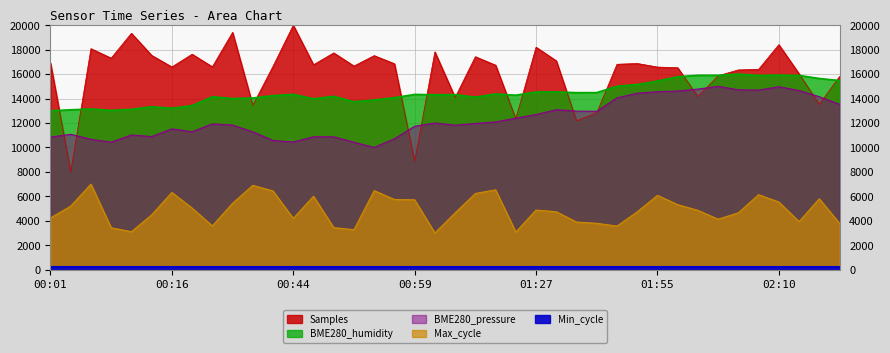

Which category has the lowest value in the Max_cycle series?

01:01